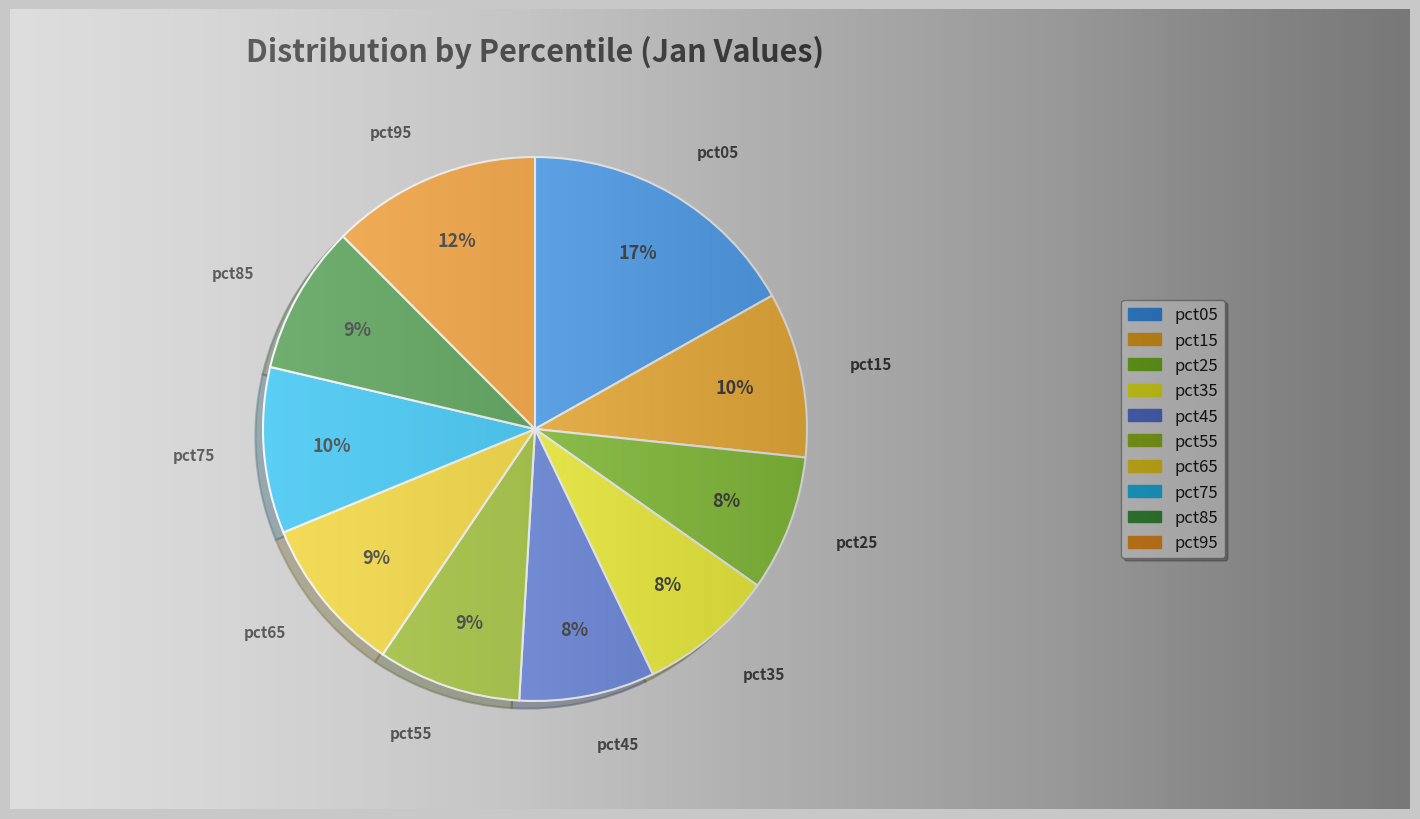

True or false: pct95 accounts for 23% of the total.

False